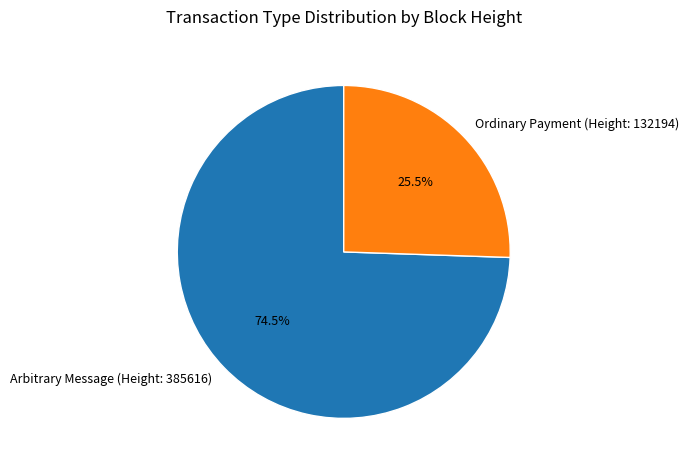

Which slice is the largest?

Arbitrary Message (Height: 385616)